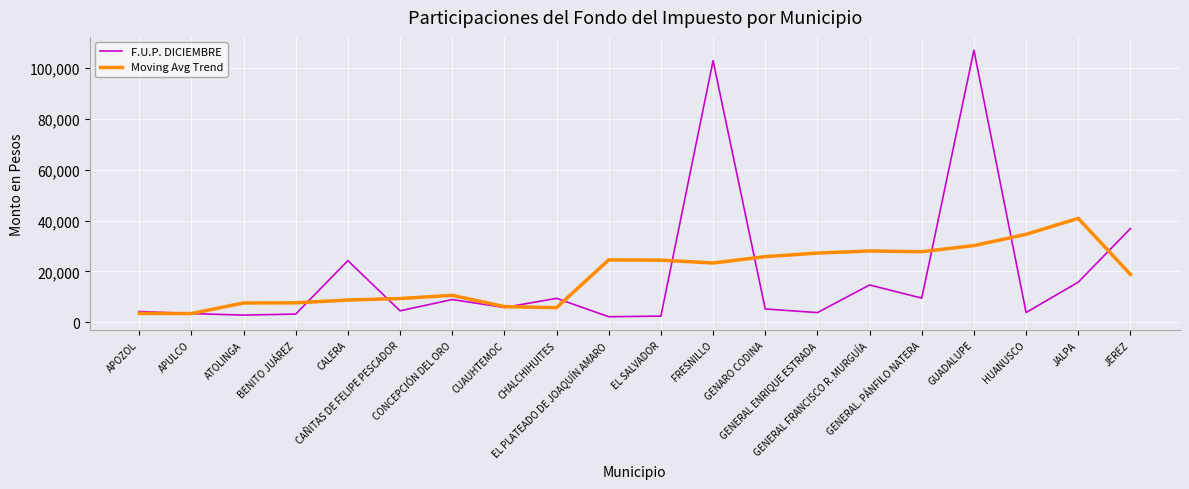

Read the F.U.P. DICIEMBRE value at CALERA.

24258.0